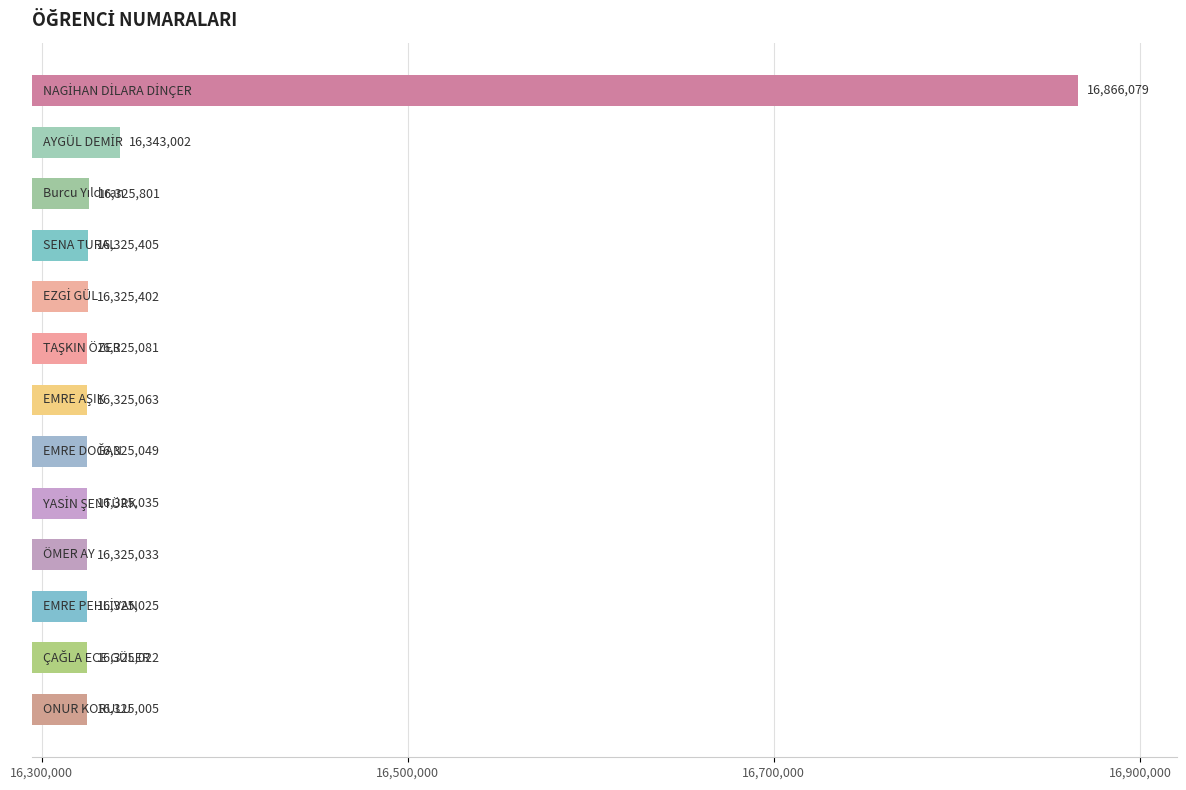

What is the sum of all values?

212786002